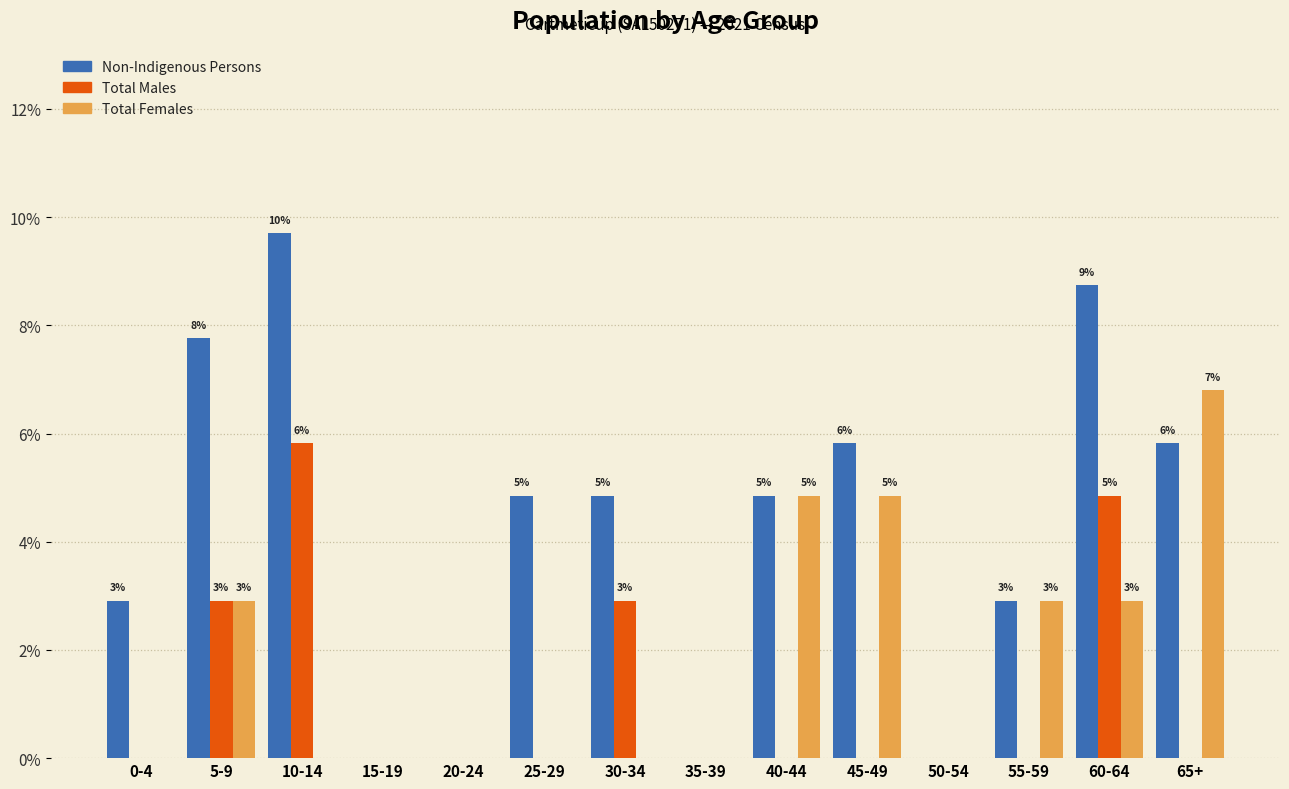

Which series changed the most between 15-19 and 60-64?

Non-Indigenous Persons